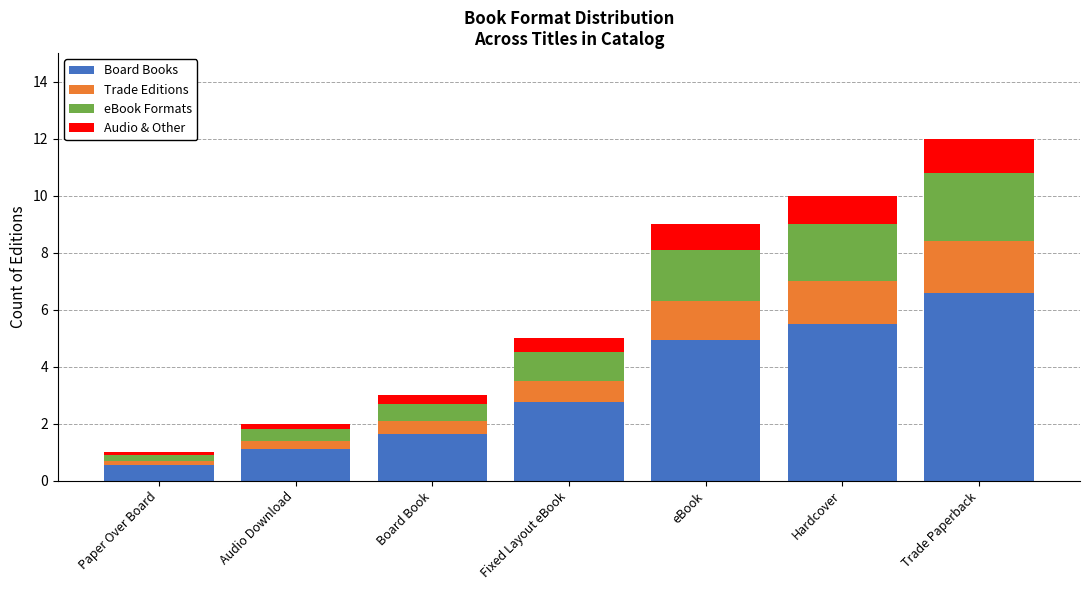

Which category has the highest value in the Board Books series?

Trade Paperback